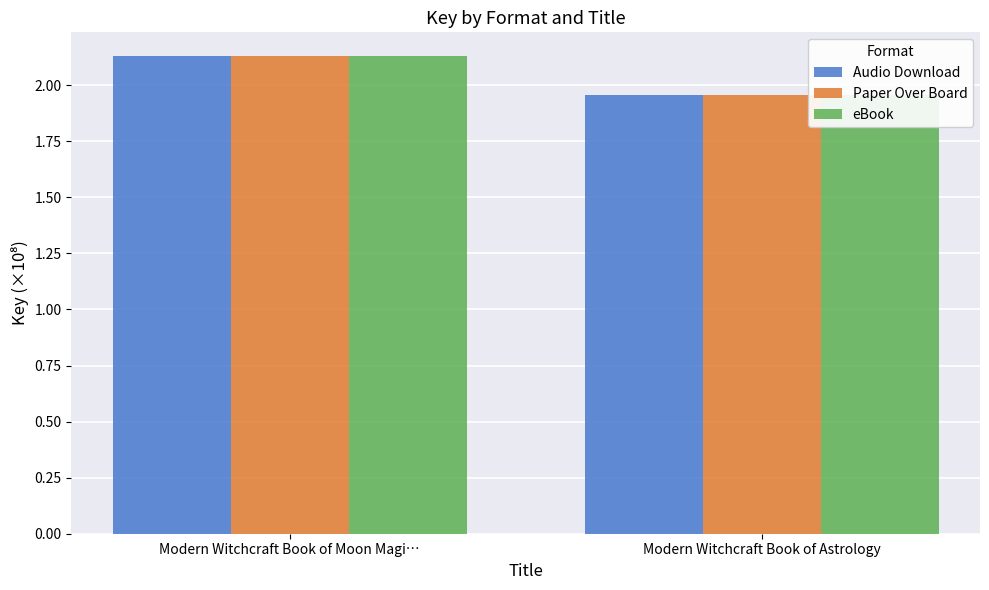

What is the difference between the maximum and minimum values in the eBook series?

0.2